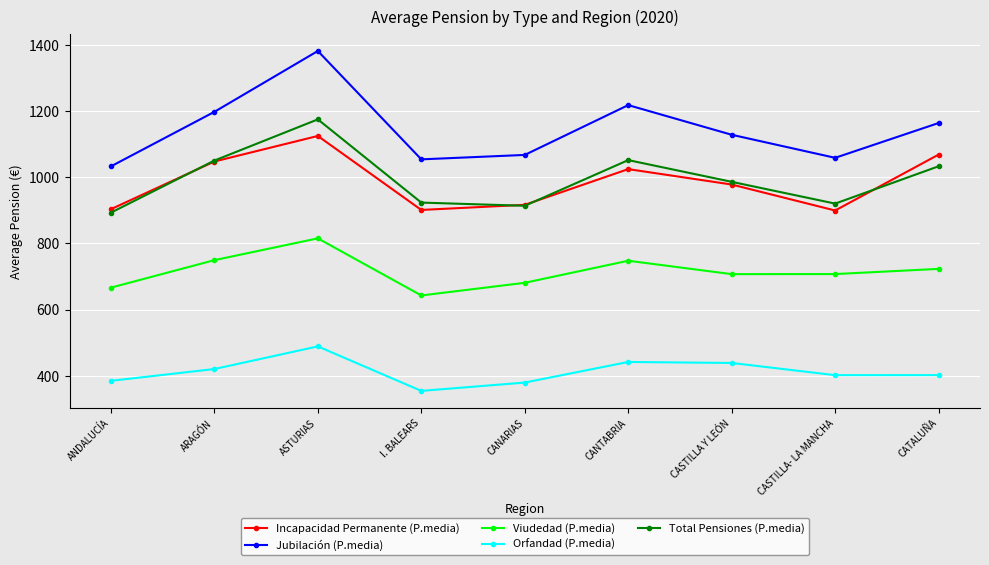

Which series has the largest total across all categories?

Jubilación (P.media)